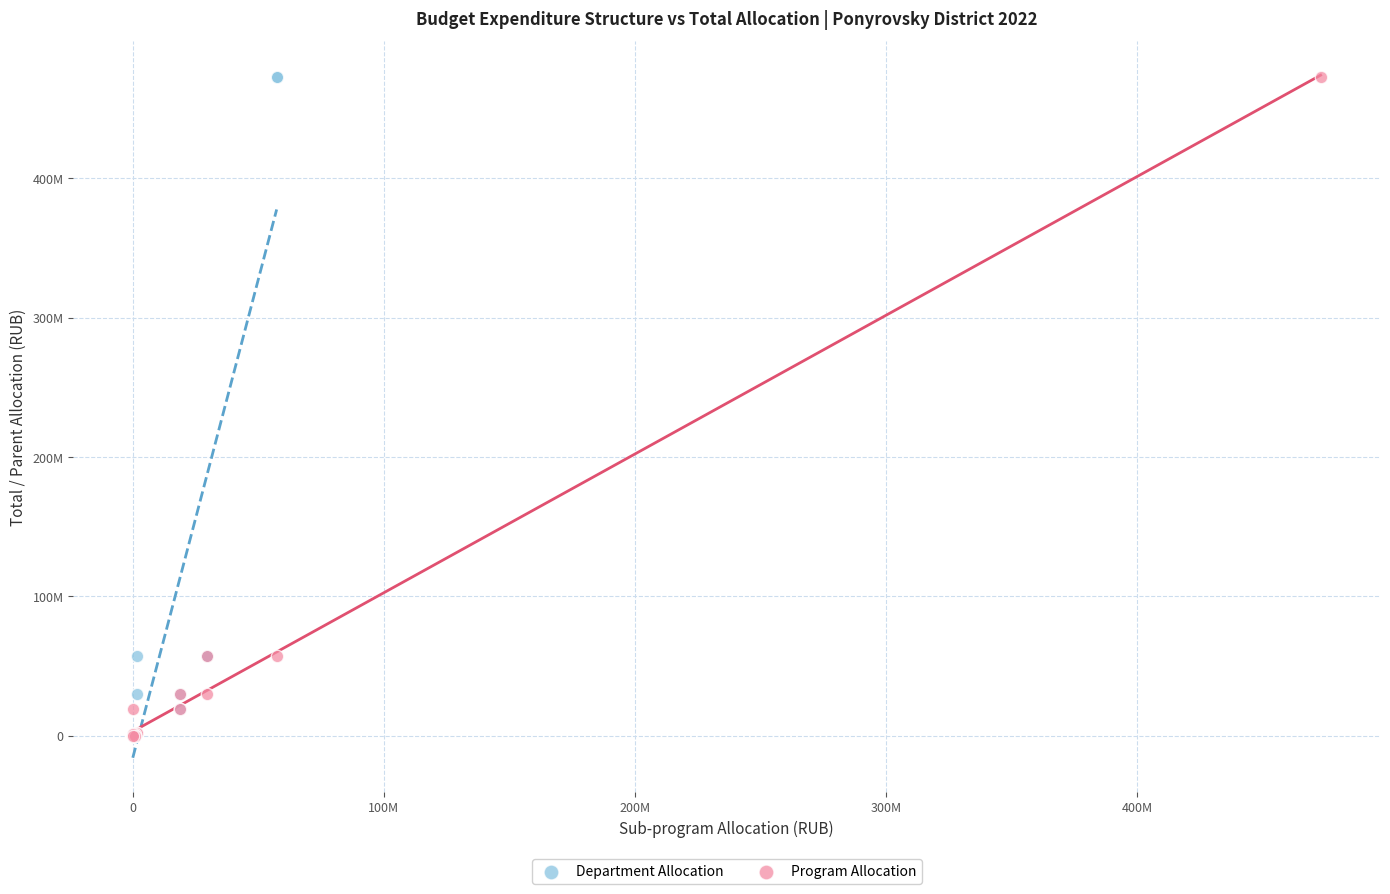

What are all the series names shown in the legend?

Department Allocation, Program Allocation